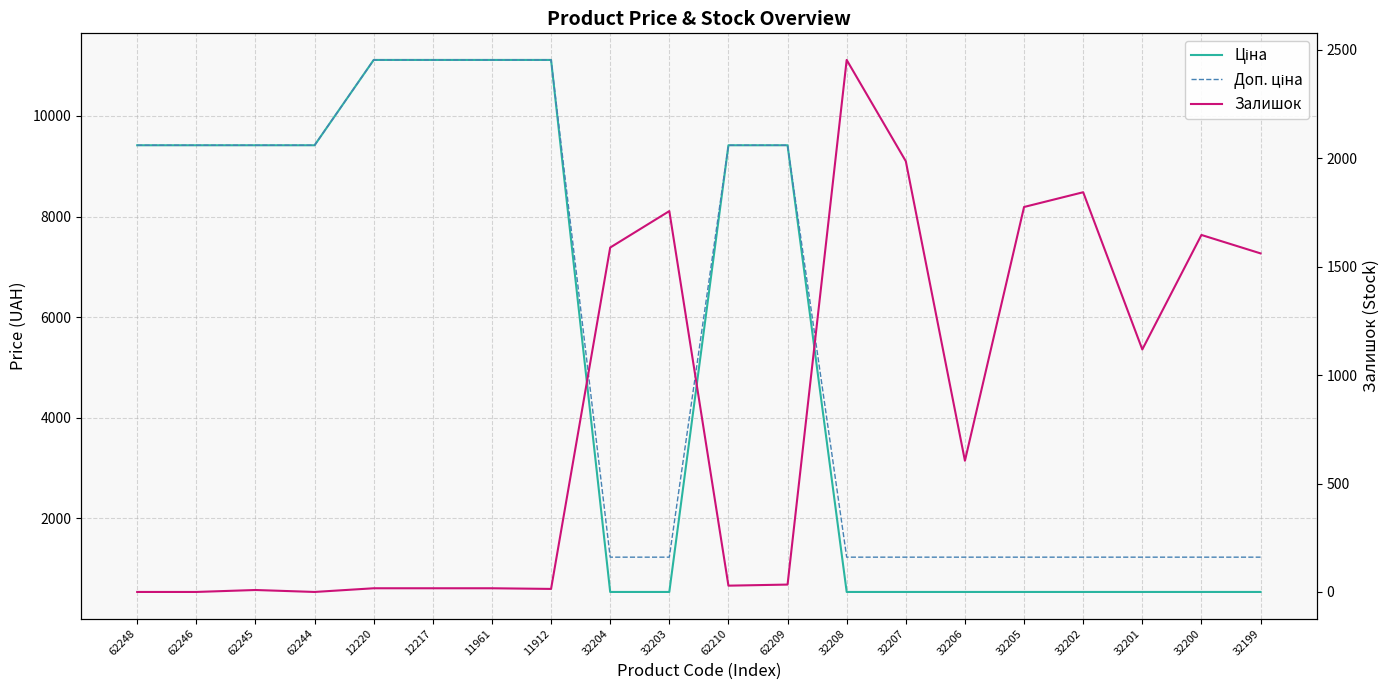

List the labels in order of Доп. ціна value, largest first.

12220, 12217, 11961, 11912, 62248, 62246, 62245, 62244, 62210, 62209, 32204, 32203, 32208, 32207, 32206, 32205, 32202, 32201, 32200, 32199